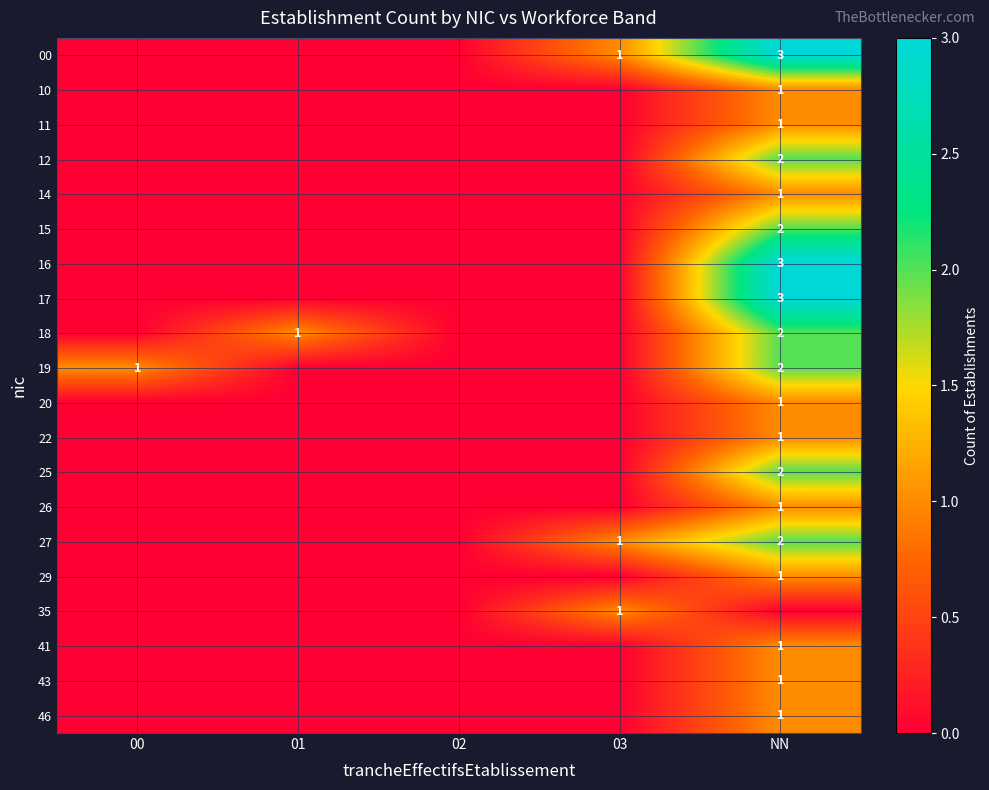

Is it true that 00 equals 3 at NN?

True